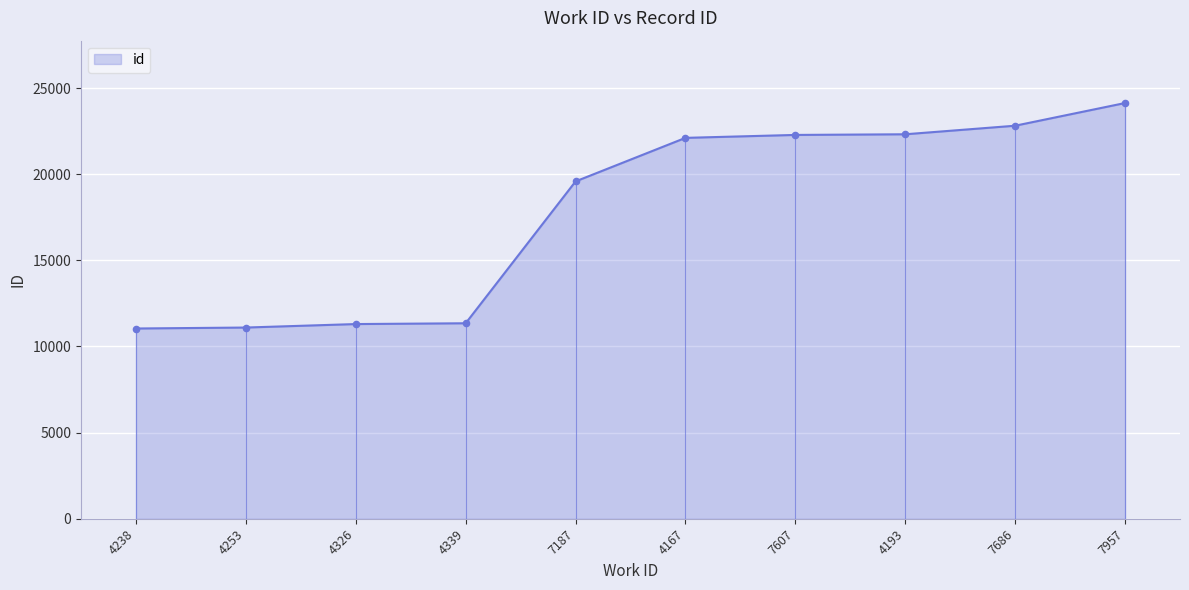

Between 4193 and 7957, which is larger?

7957